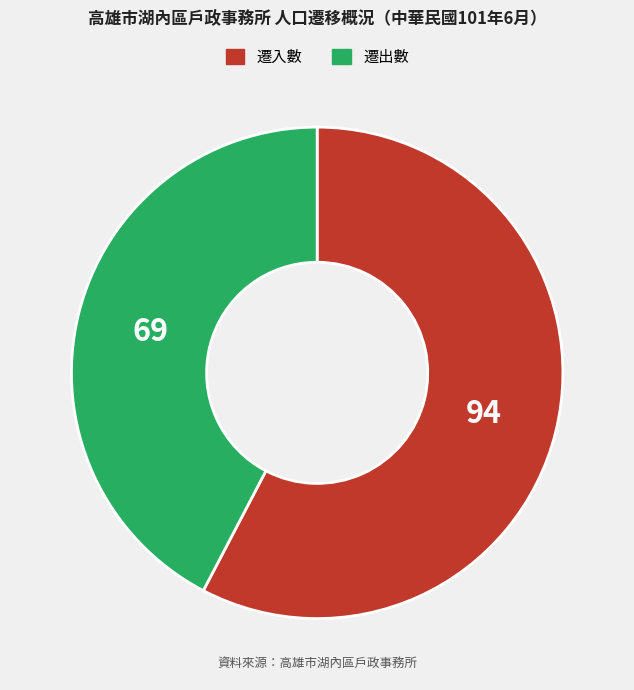

What is the smallest slice in the pie chart?

遷出數